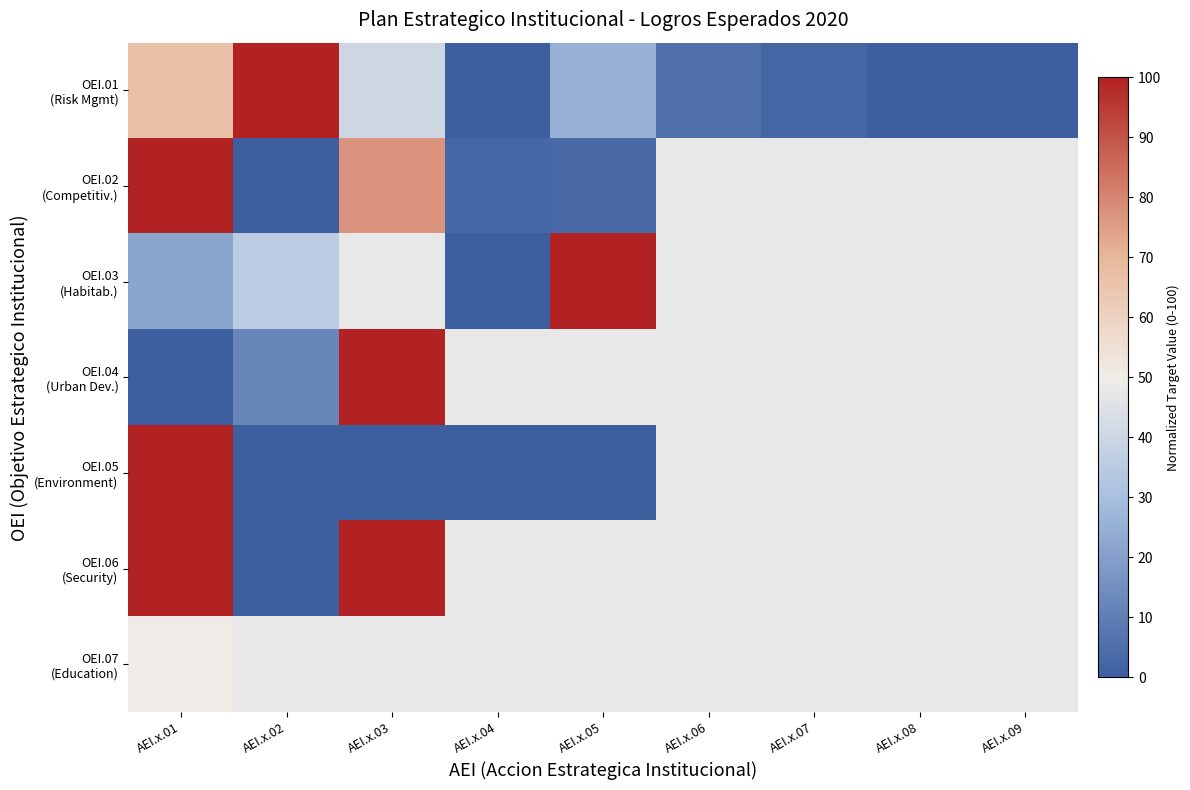

What is the difference between the maximum and minimum values in the OEI.03 (Habitab.) series?

100.0